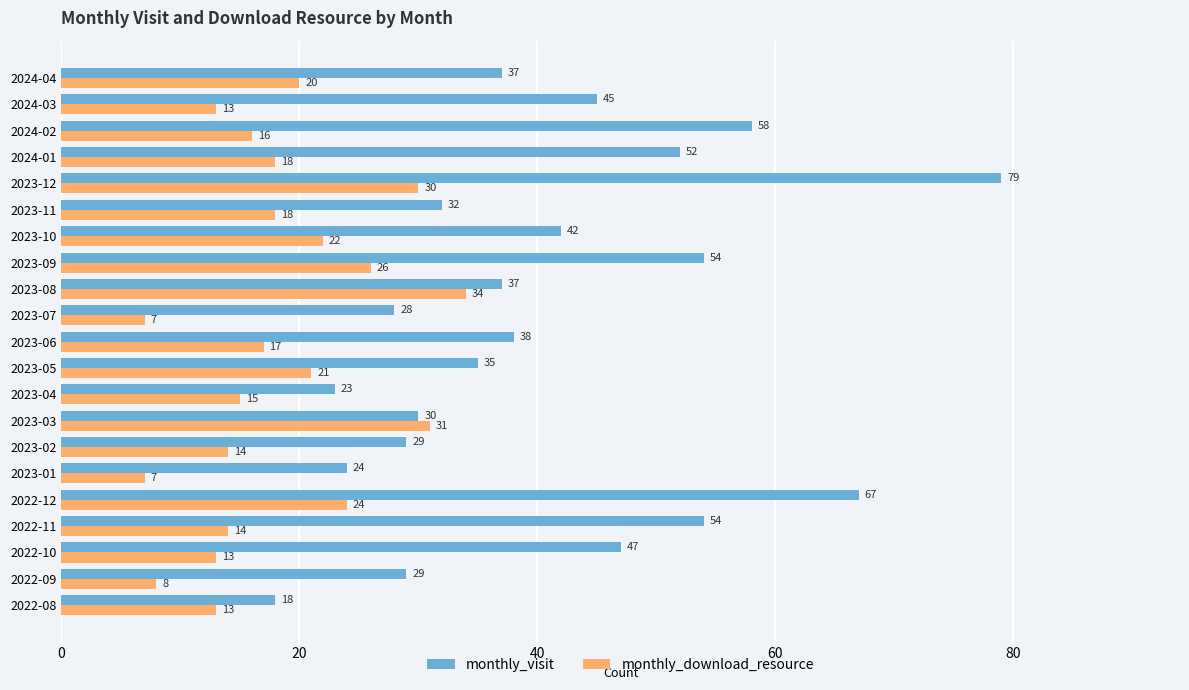

The value of monthly_visit at 2022-08 is 18. True or false?

True